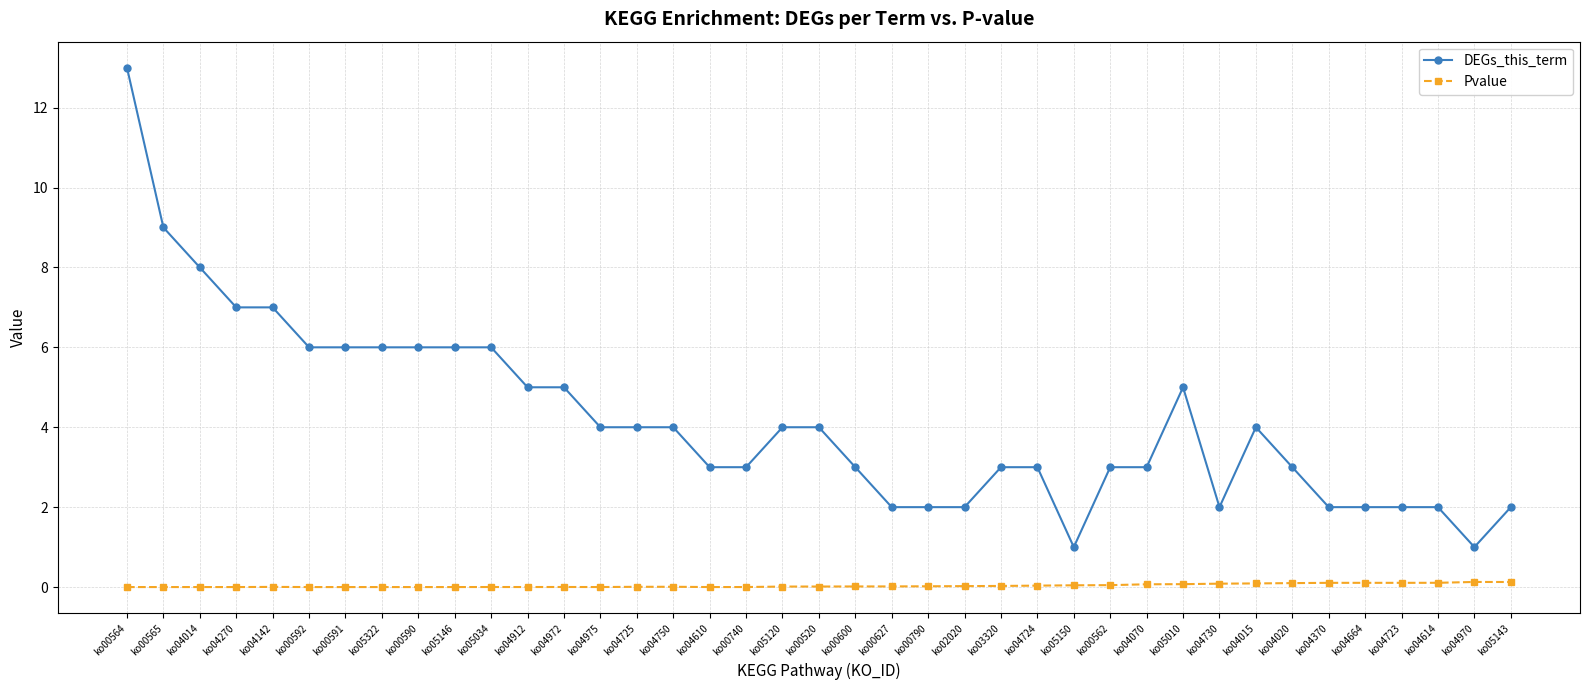

True or false: DEGs_this_term and Pvalue cross at least once.

False